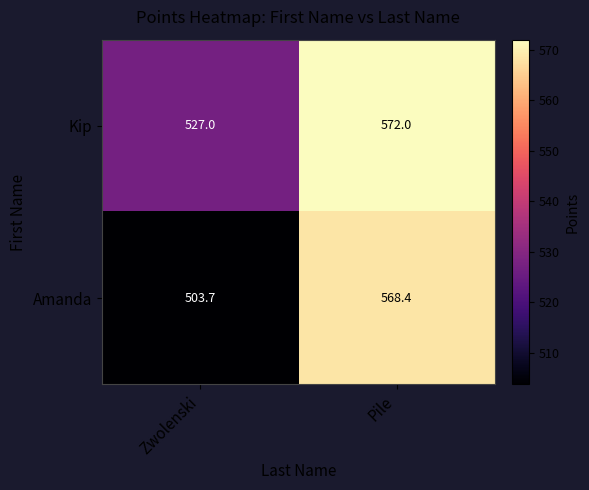

What is the approximate value of Kip at Pile?

572.0